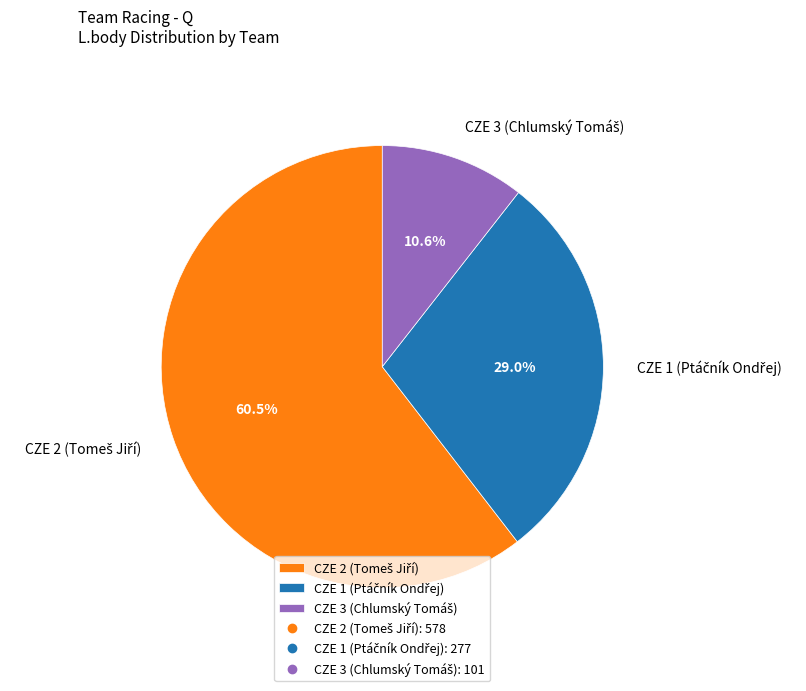

Count the number of slices in the pie.

3